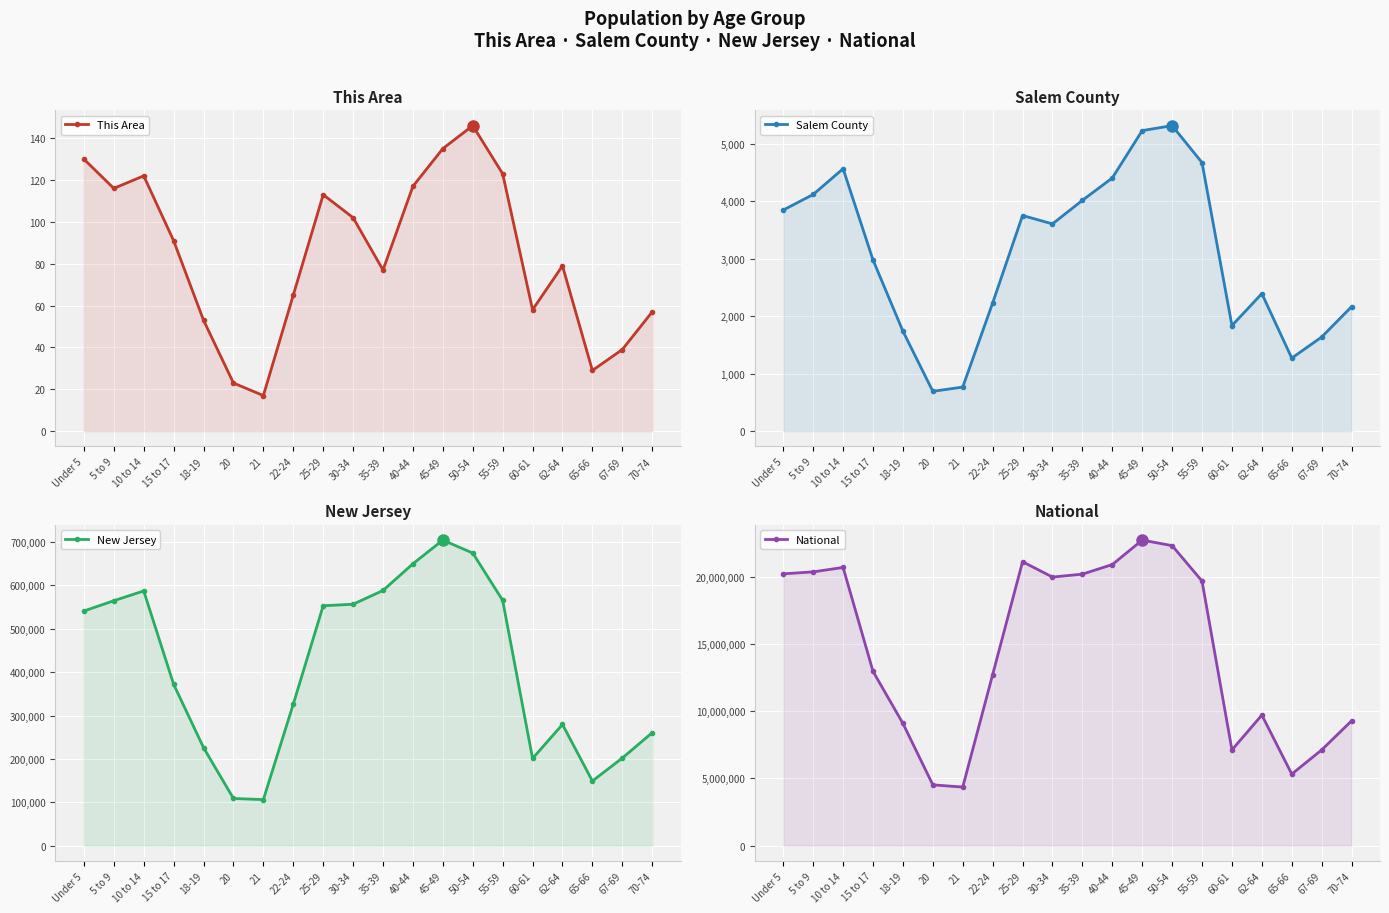

What position from the left is 55-59?

15